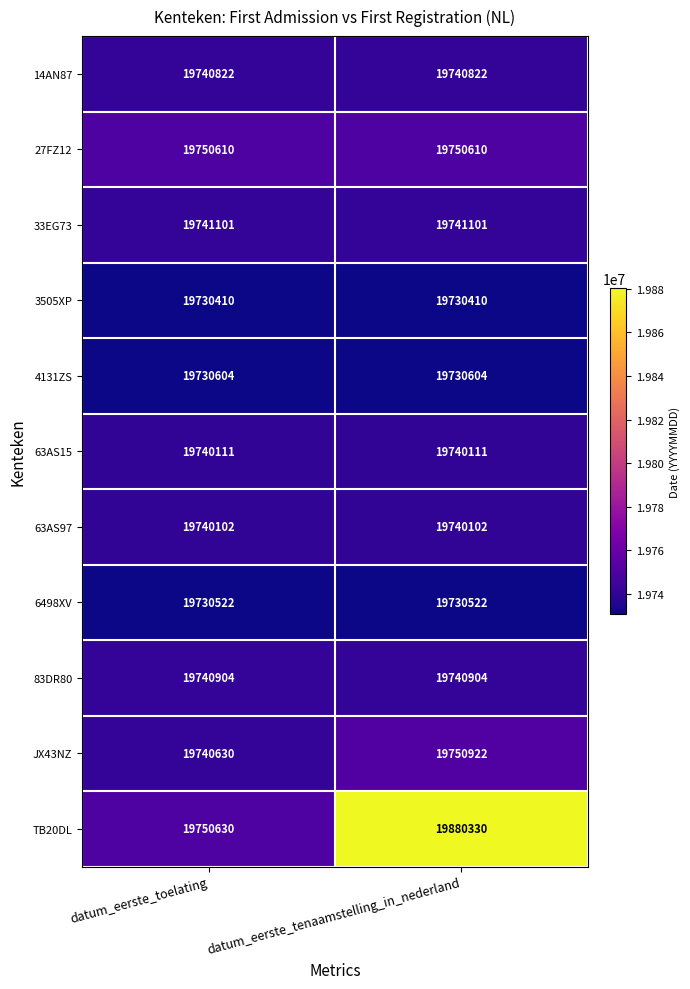

Reading left to right, transcribe all the data shown in this chart.

14AN87: 19740822	19740822
27FZ12: 19750610	19750610
33EG73: 19741101	19741101
3505XP: 19730410	19730410
4131ZS: 19730604	19730604
63AS15: 19740111	19740111
63AS97: 19740102	19740102
6498XV: 19730522	19730522
83DR80: 19740904	19740904
JX43NZ: 19740630	19750922
TB20DL: 19750630	19880330